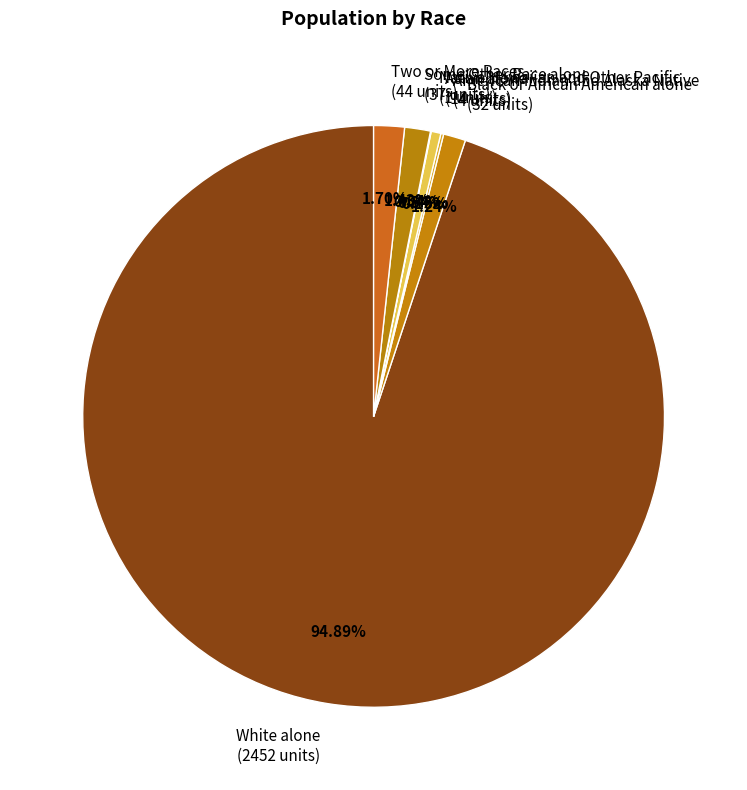

Do Asian alone (14 units) and Some Other Race alone (37 units) together represent more than half of the pie?

No